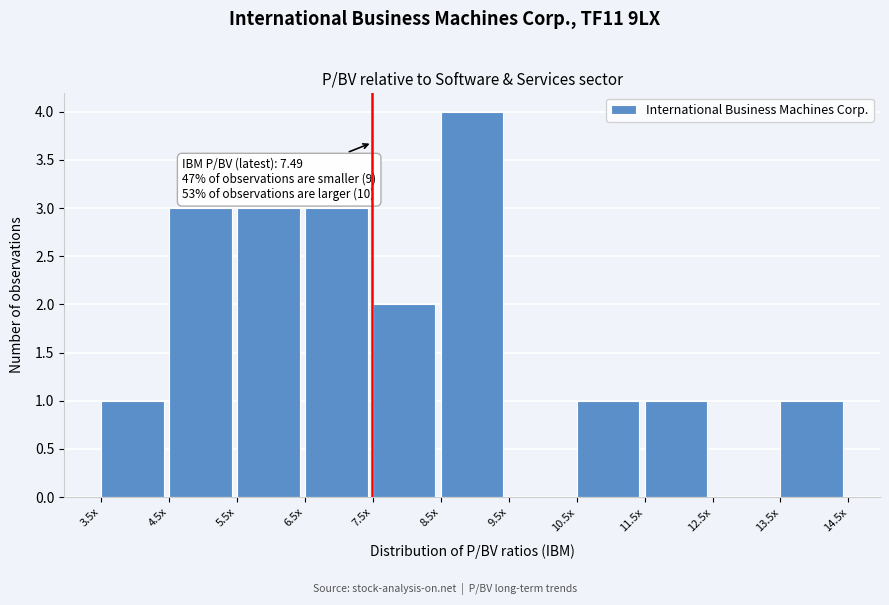

Reading right to left, extract all data points from this chart.

13.5x=1	12.5x=0	11.5x=1	10.5x=1	9.5x=0	8.5x=4	7.5x=2	6.5x=3	5.5x=3	4.5x=3	3.5x=1